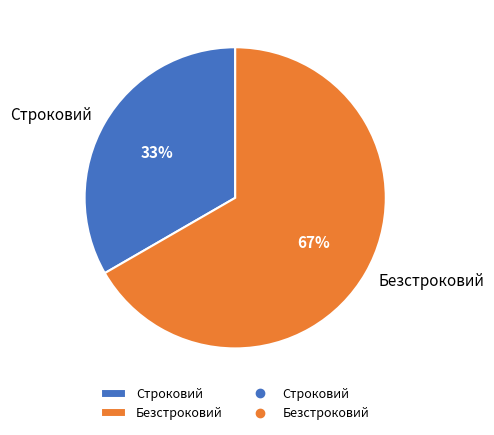

Is Безстроковий the majority of the pie?

Yes